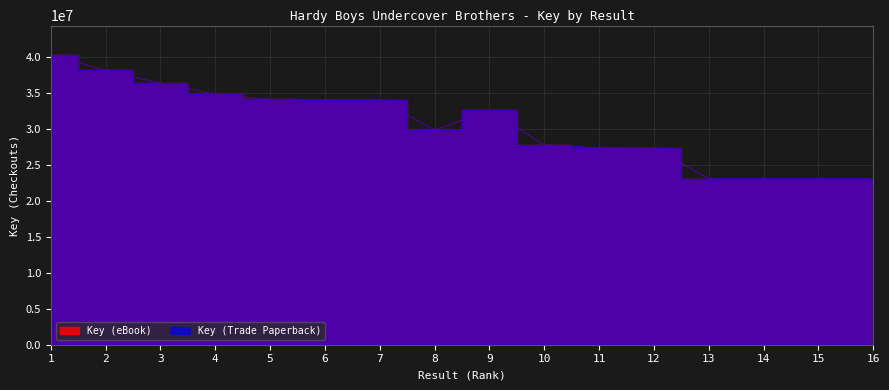

True or false: Key (eBook) and Key (Trade Paperback) intersect in this chart.

False